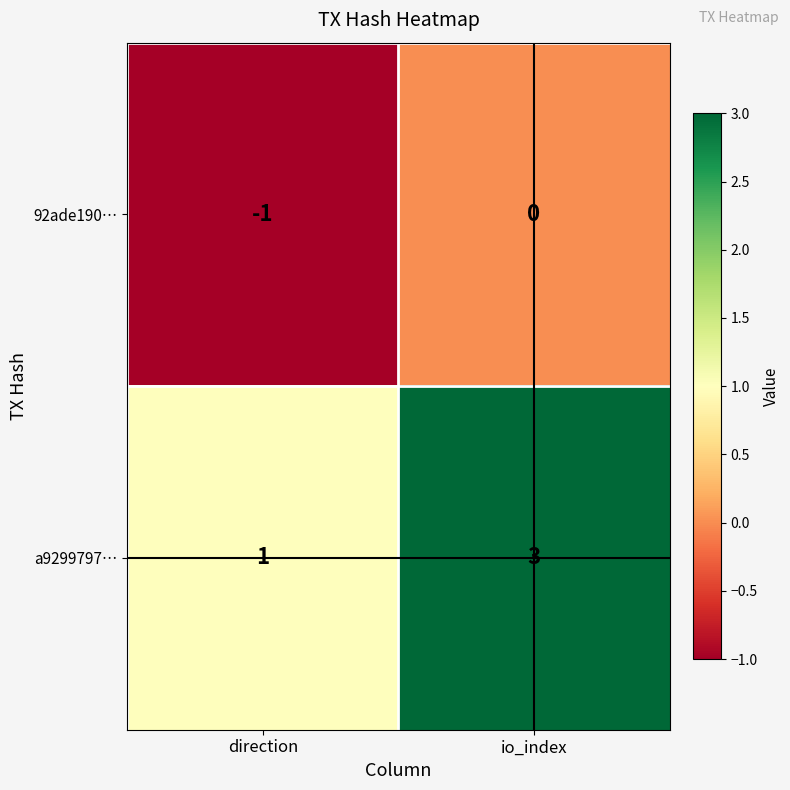

What is the difference between the highest and lowest values at direction?

2